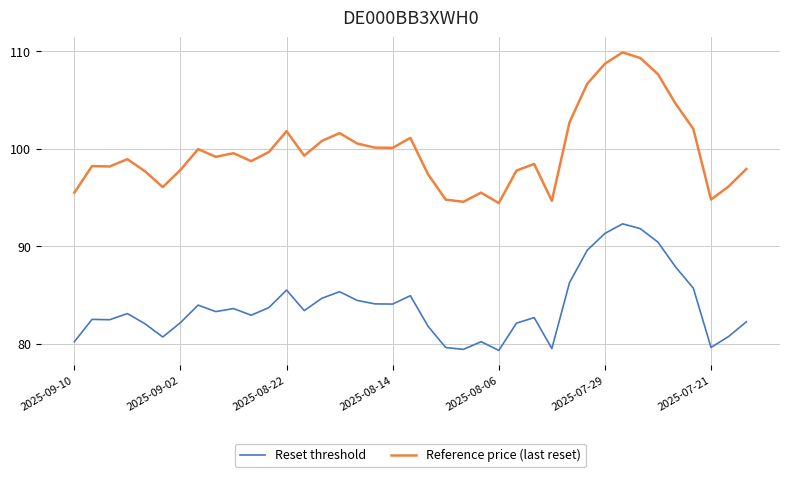

List the series in order of their peak value, lowest first.

Reset threshold, Reference price (last reset)